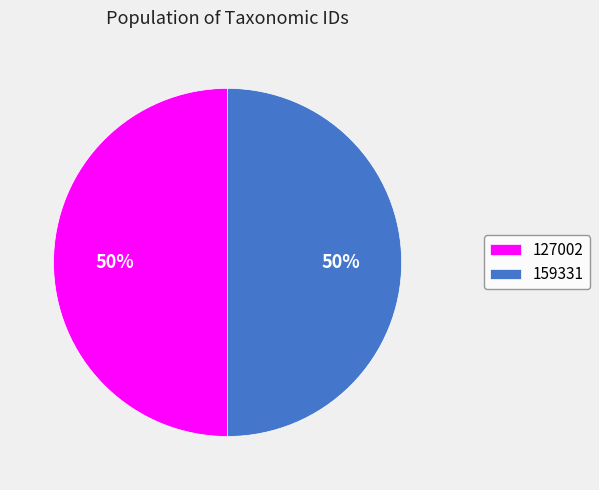

The 127002 slice represents 64% of the pie. True or false?

False